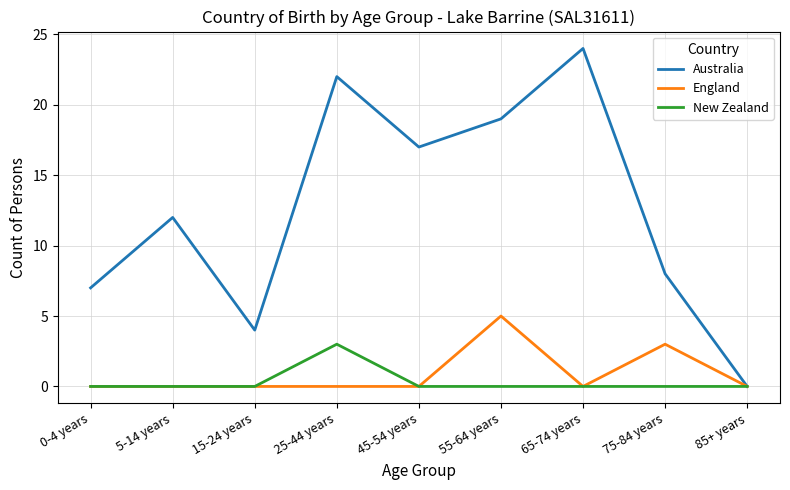

What position from the left is 5-14 years?

2